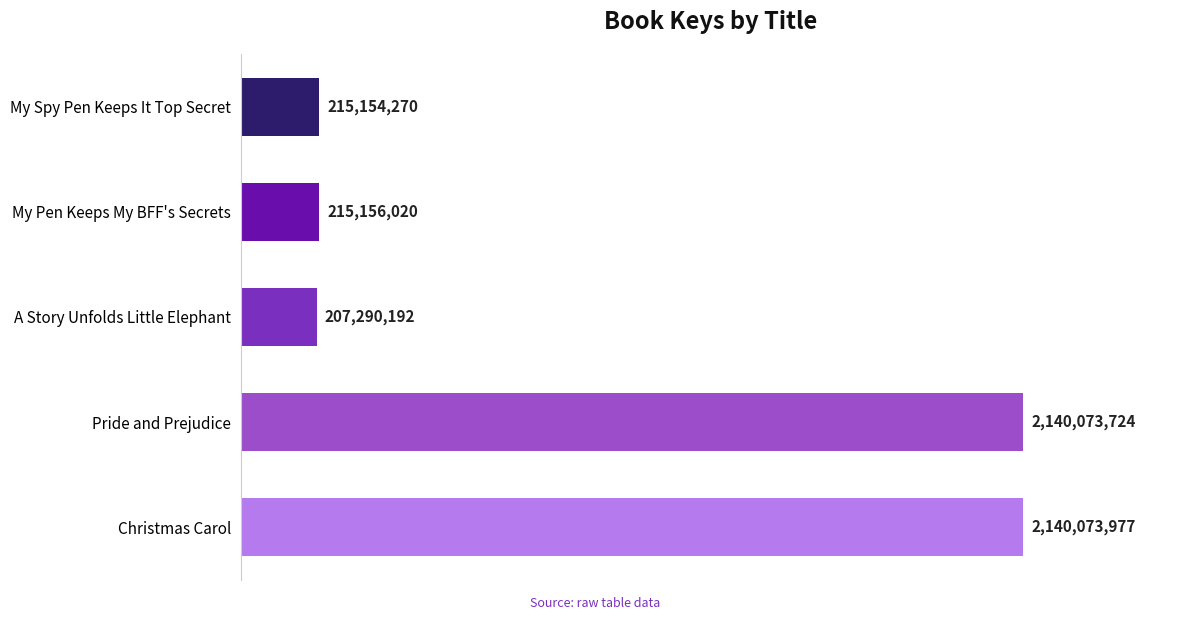

What is the average value?

983549637